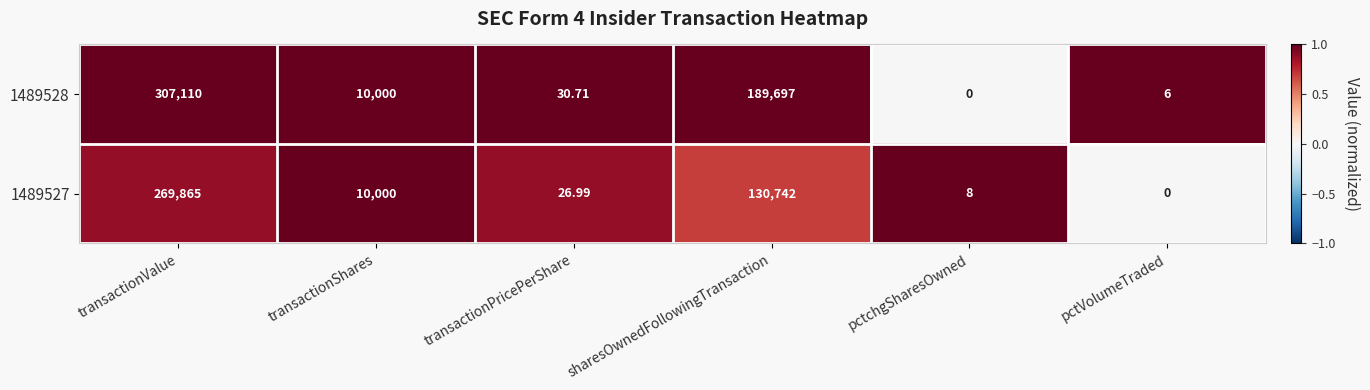

How many data points does each series have?

6